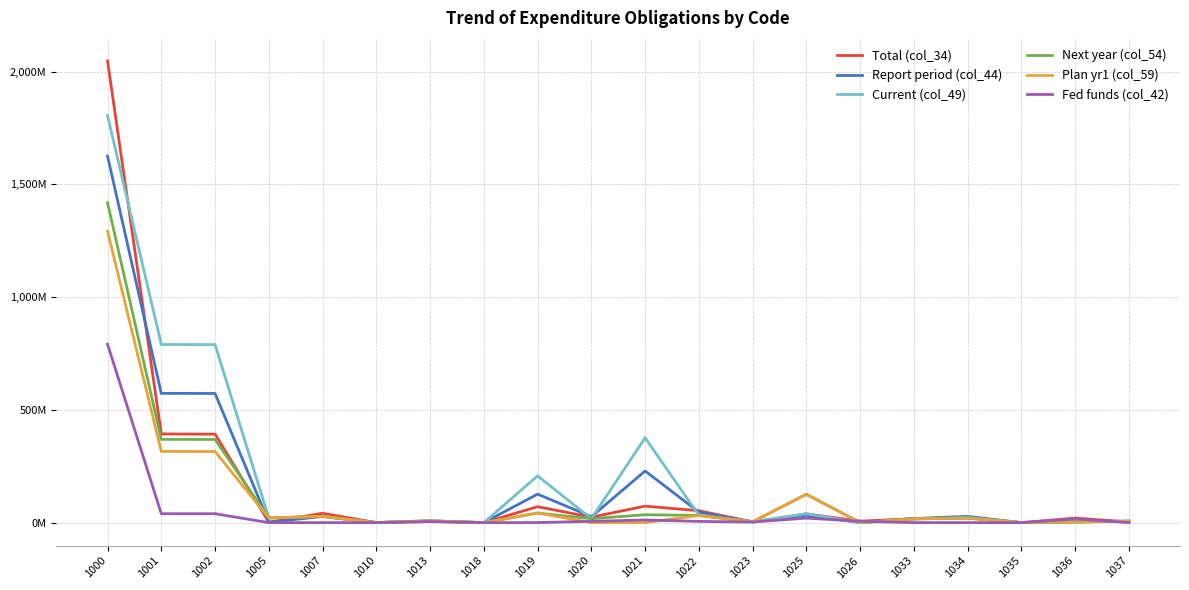

Does the chart have visible grid lines?

Yes